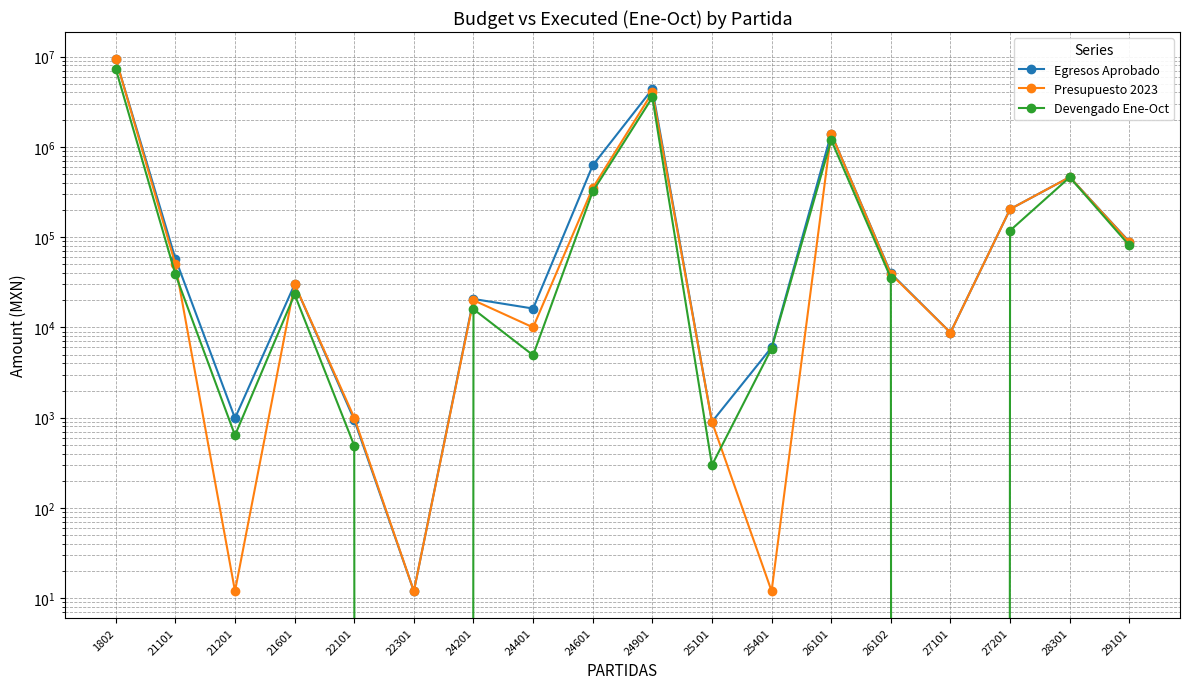

True or false: Devengado Ene-Oct has a value of 31831.0 at 21601.

False